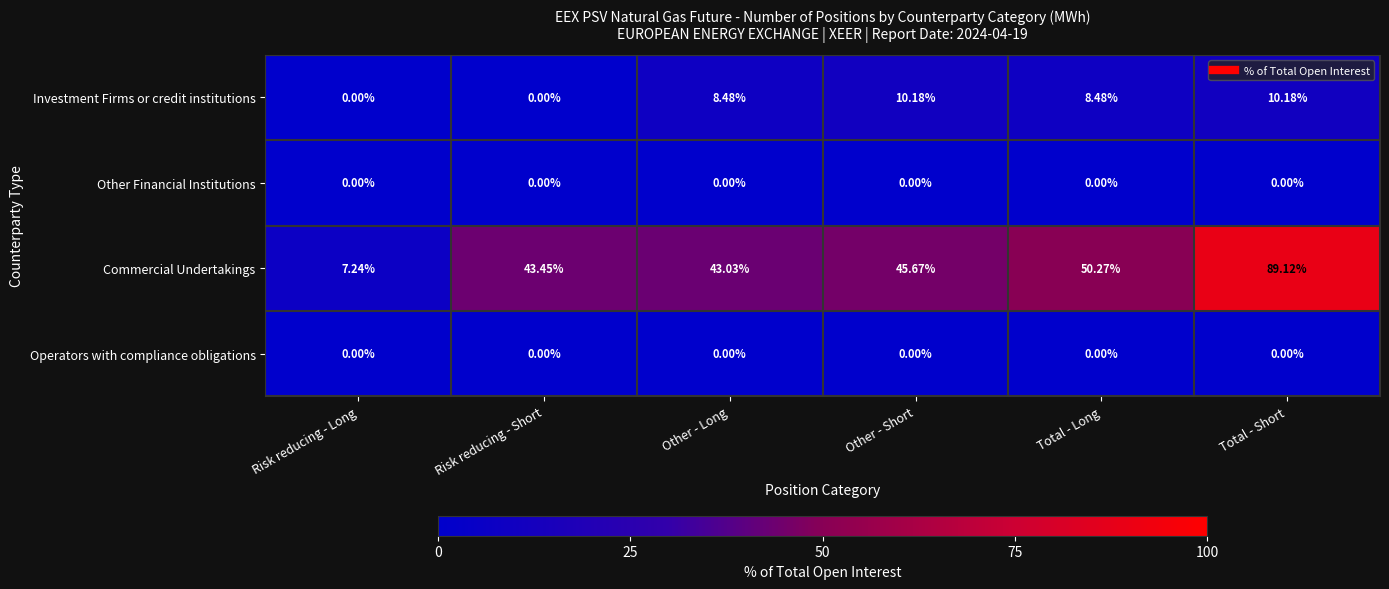

How many data points in Commercial Undertakings are above 45?

3